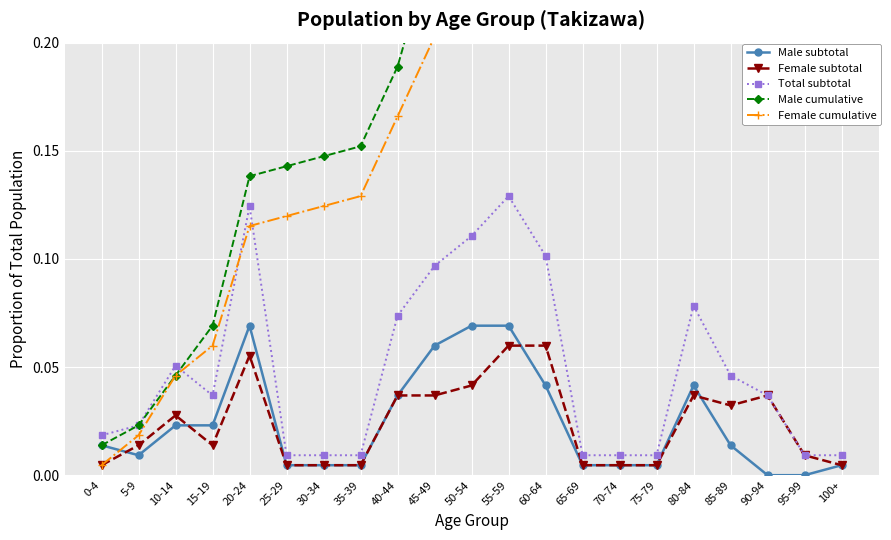

At how many categories does at least one series exceed 0?

21